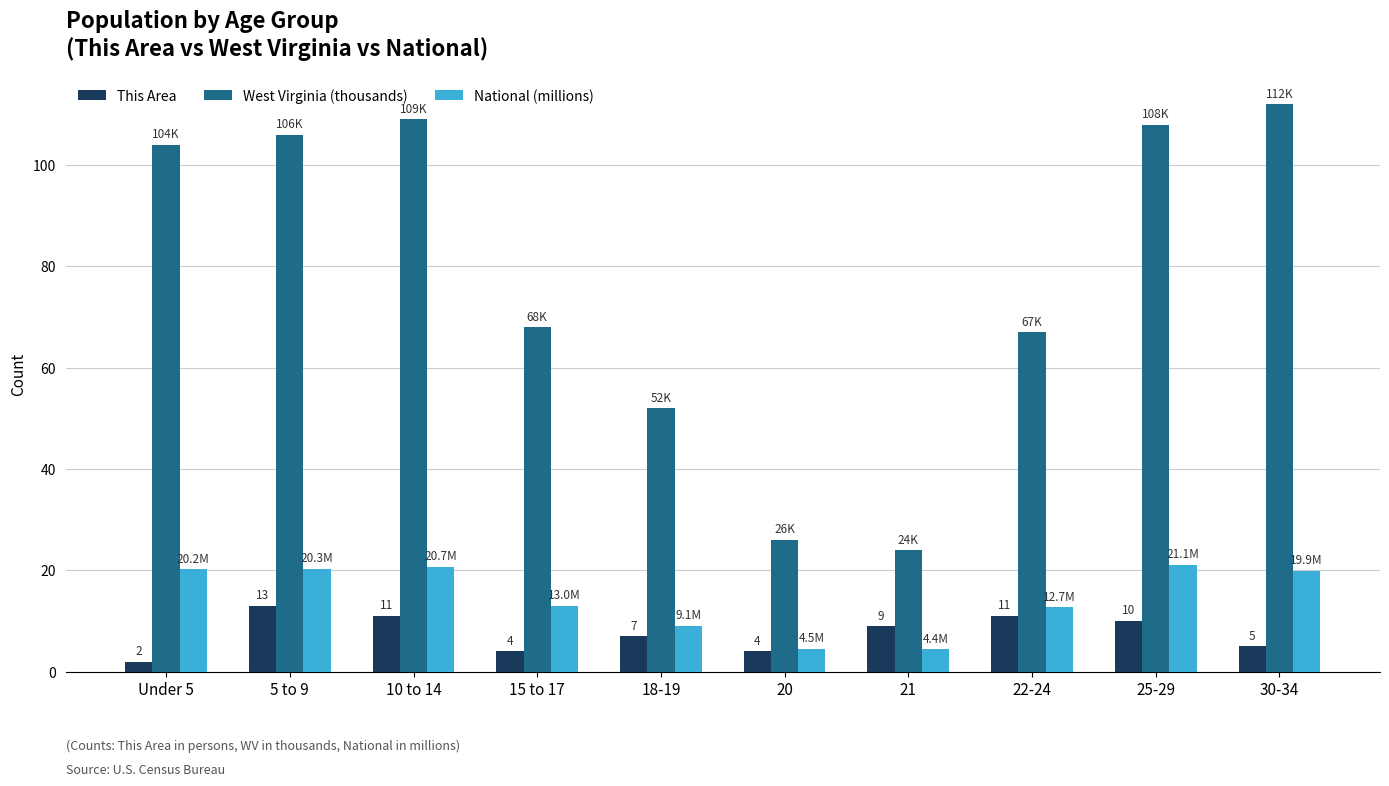

What is the minimum value shown in the chart?

2.0